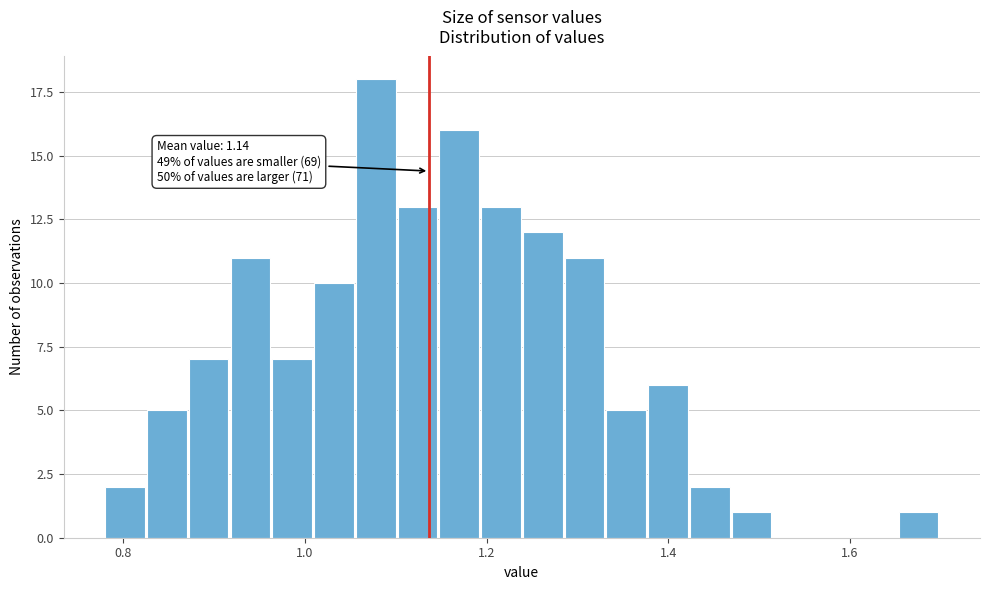

Around what value on the x-axis is the tallest bar? Give the approximate position of its centre, as read against the axis.

1.08